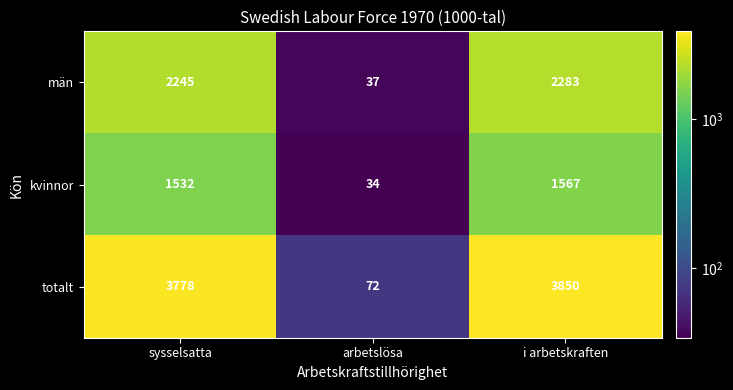

Read the totalt value at arbetslösa.

72